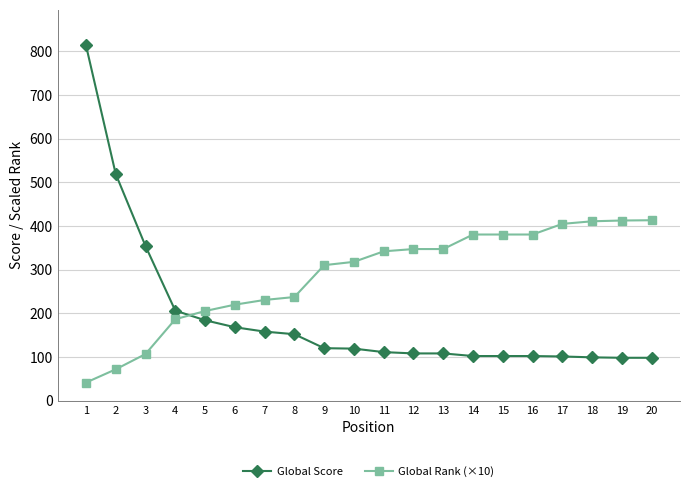

What is the spread (max minus min) of values at 1?

772.8